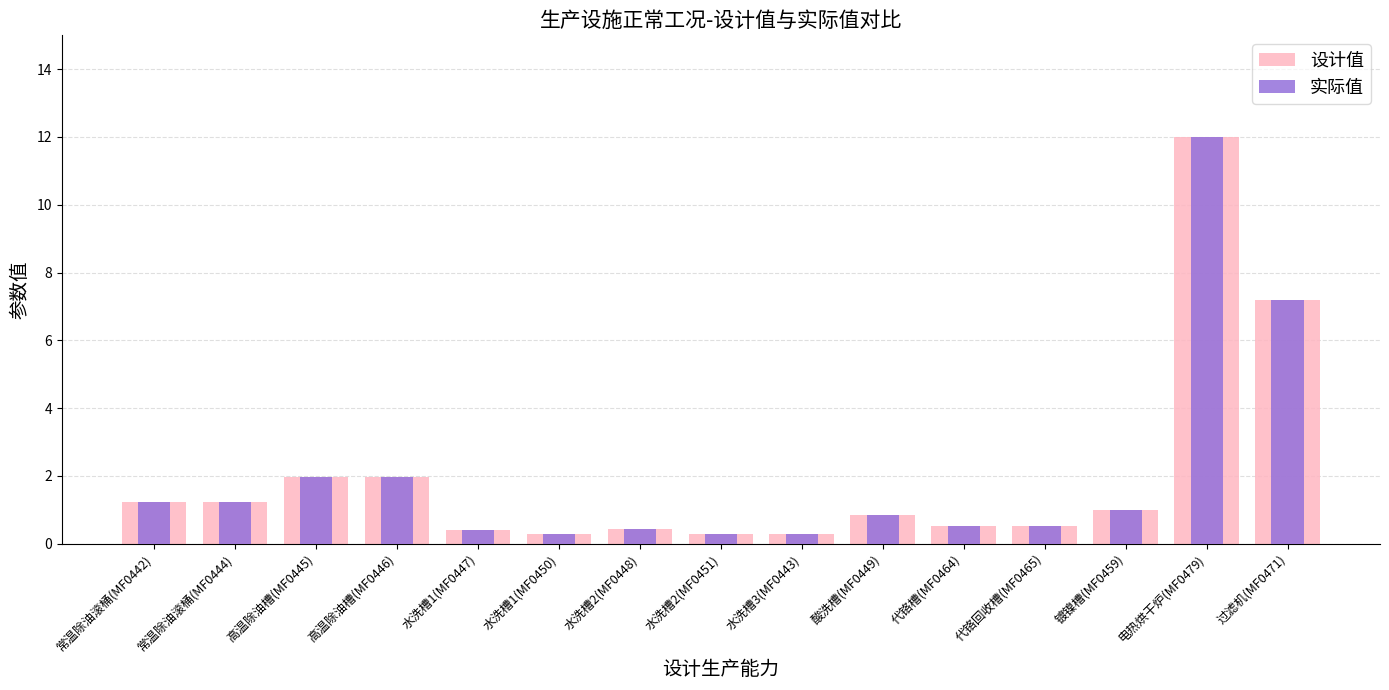

Between 水洗槽3(MF0443) and 代铬回收槽(MF0465), which is larger?

代铬回收槽(MF0465)